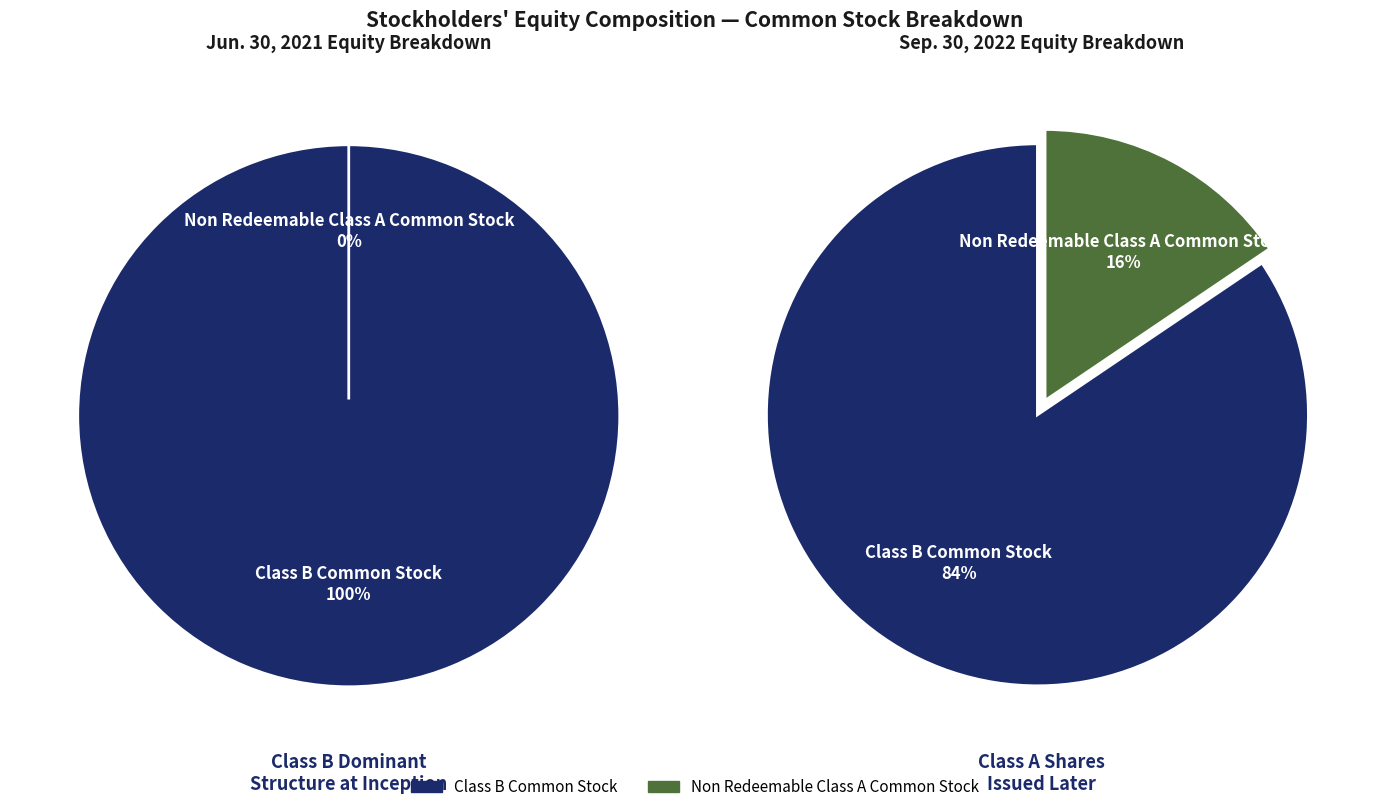

What is the largest slice in the pie chart?

Jun. 30, 2021